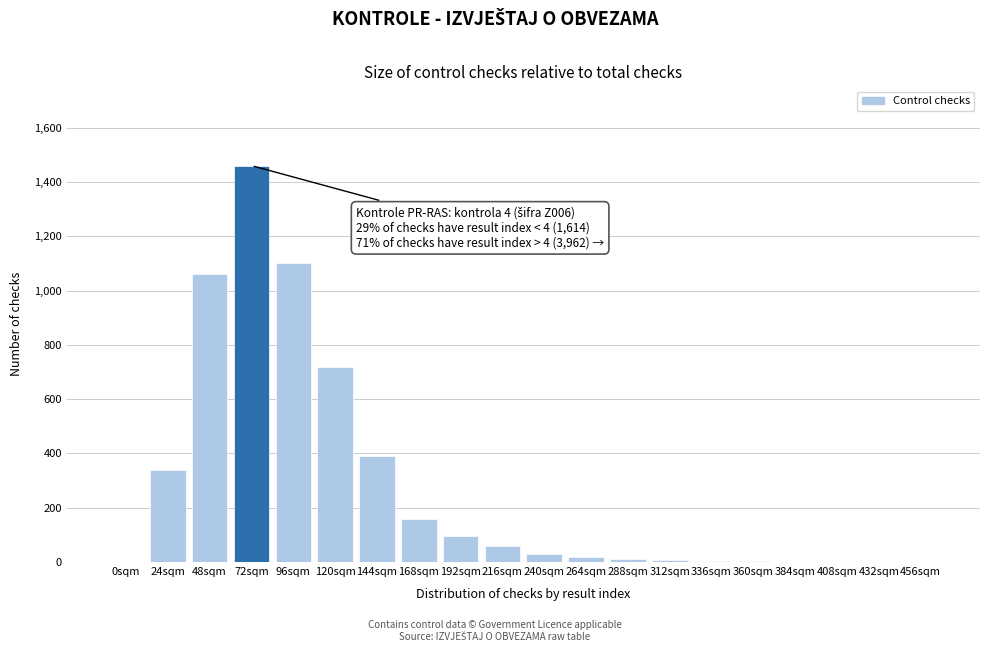

The chart shows a value of 1060 at 48sqm. True or false?

True